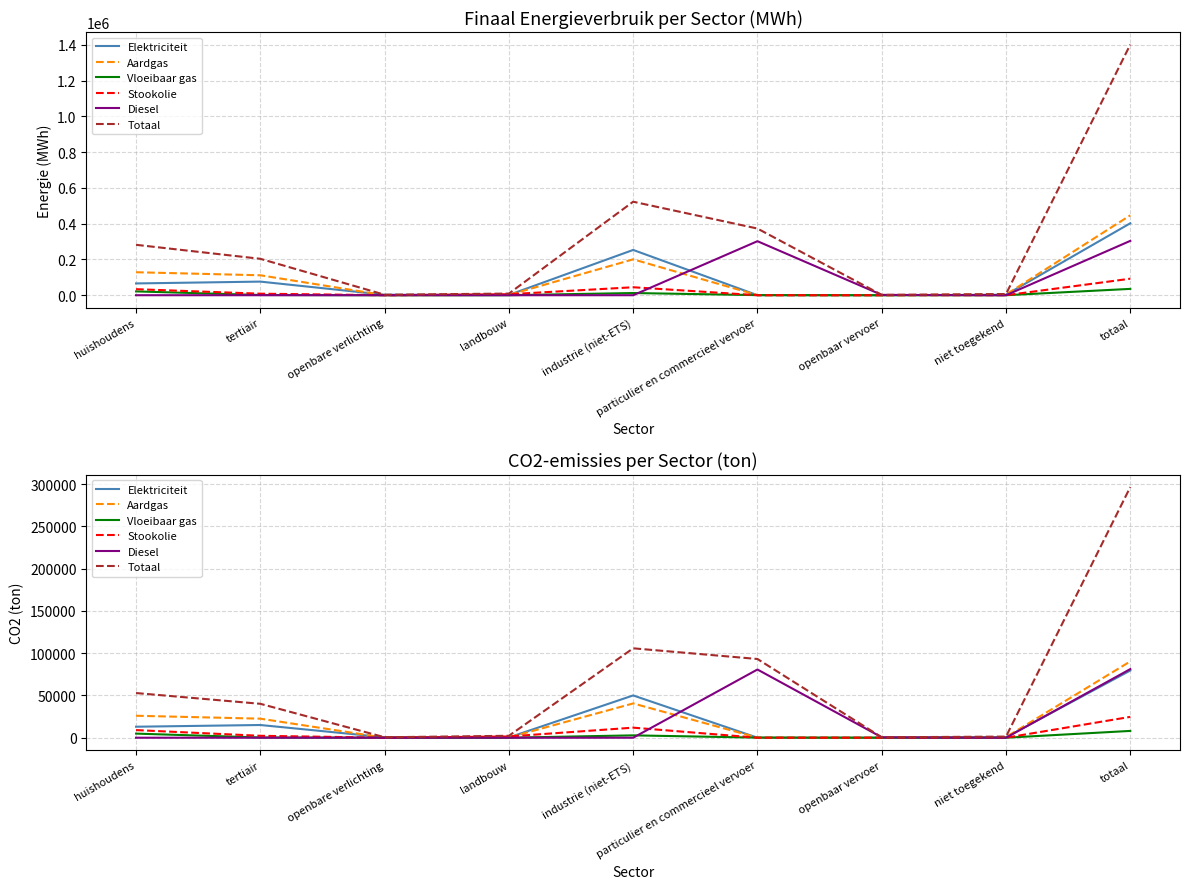

Reading right to left, what are all the values shown in this chart?

Elektriciteit: totaal=79476.2	niet toegekend=545.3	openbaar vervoer=0.0	particulier en commercieel vervoer=29.2	industrie (niet-ETS)=50011.0	landbouw=309.7	openbare verlichting=543.9	tertiair=15029.9	huishoudens=13007.2
Aardgas: totaal=90279.2	niet toegekend=791.7	openbaar vervoer=0.0	particulier en commercieel vervoer=103.3	industrie (niet-ETS)=40550.2	landbouw=328.2	openbare verlichting=0.0	tertiair=22530.5	huishoudens=25975.3
Vloeibaar gas: totaal=8041.6	niet toegekend=0.0	openbaar vervoer=0.0	particulier en commercieel vervoer=112.4	industrie (niet-ETS)=2783.2	landbouw=11.1	openbare verlichting=0.0	tertiair=282.1	huishoudens=4852.8
Stookolie: totaal=24664.2	niet toegekend=0.0	openbaar vervoer=0.0	particulier en commercieel vervoer=0.0	industrie (niet-ETS)=11897.7	landbouw=1480.2	openbare verlichting=0.0	tertiair=2275.7	huishoudens=9010.7
Diesel: totaal=81178.2	niet toegekend=0.0	openbaar vervoer=494.7	particulier en commercieel vervoer=80683.5	industrie (niet-ETS)=0.0	landbouw=0.0	openbare verlichting=0.0	tertiair=0.0	huishoudens=0.0
Totaal: totaal=296493.0	niet toegekend=1337.1	openbaar vervoer=494.7	particulier en commercieel vervoer=93122.1	industrie (niet-ETS)=105748.9	landbouw=2282.2	openbare verlichting=543.9	tertiair=40118.2	huishoudens=52846.0